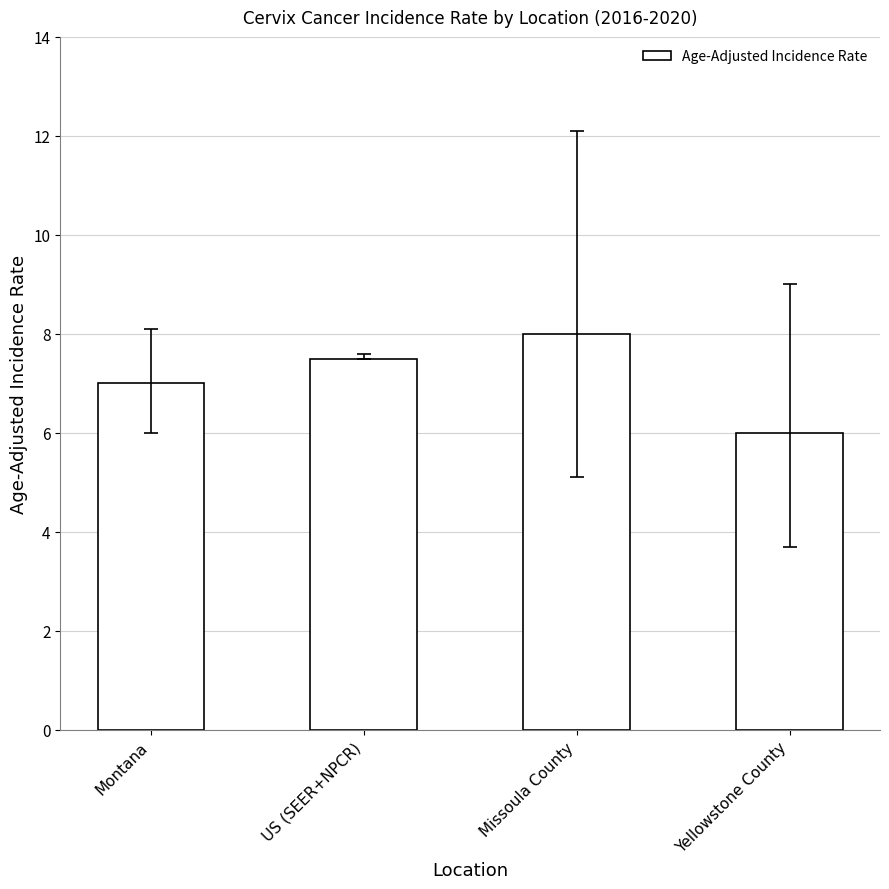

How many series are shown in this chart?

1